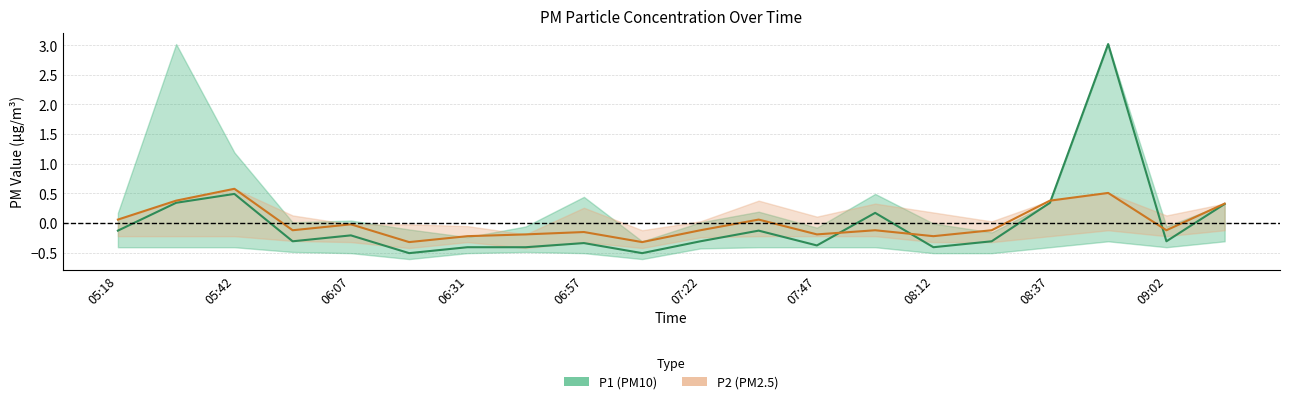

What is the minimum value for P2 (PM2.5)?

-0.3